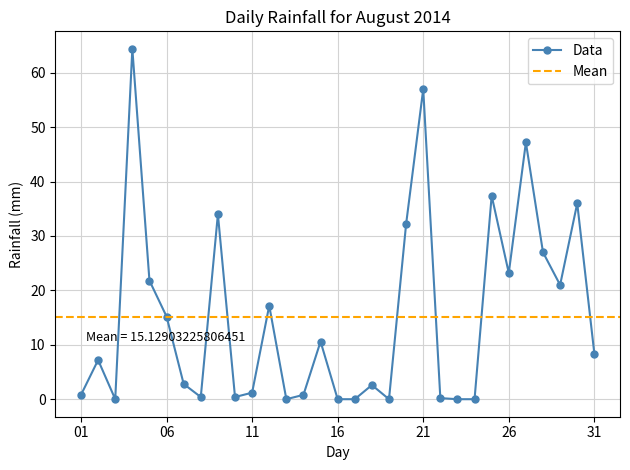

What is the average value?

15.1